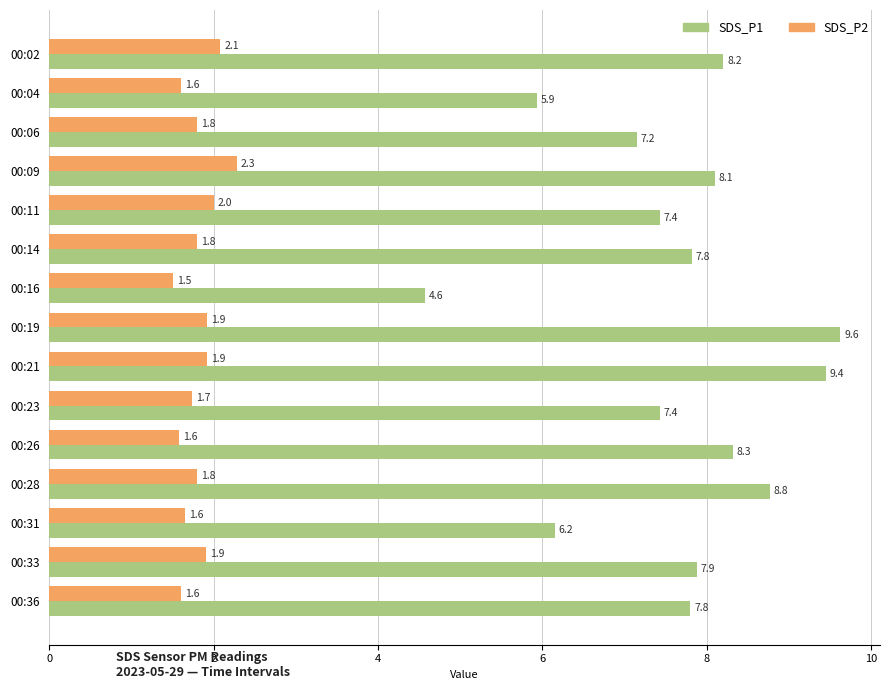

Which label corresponds to the largest value in the chart?

00:19